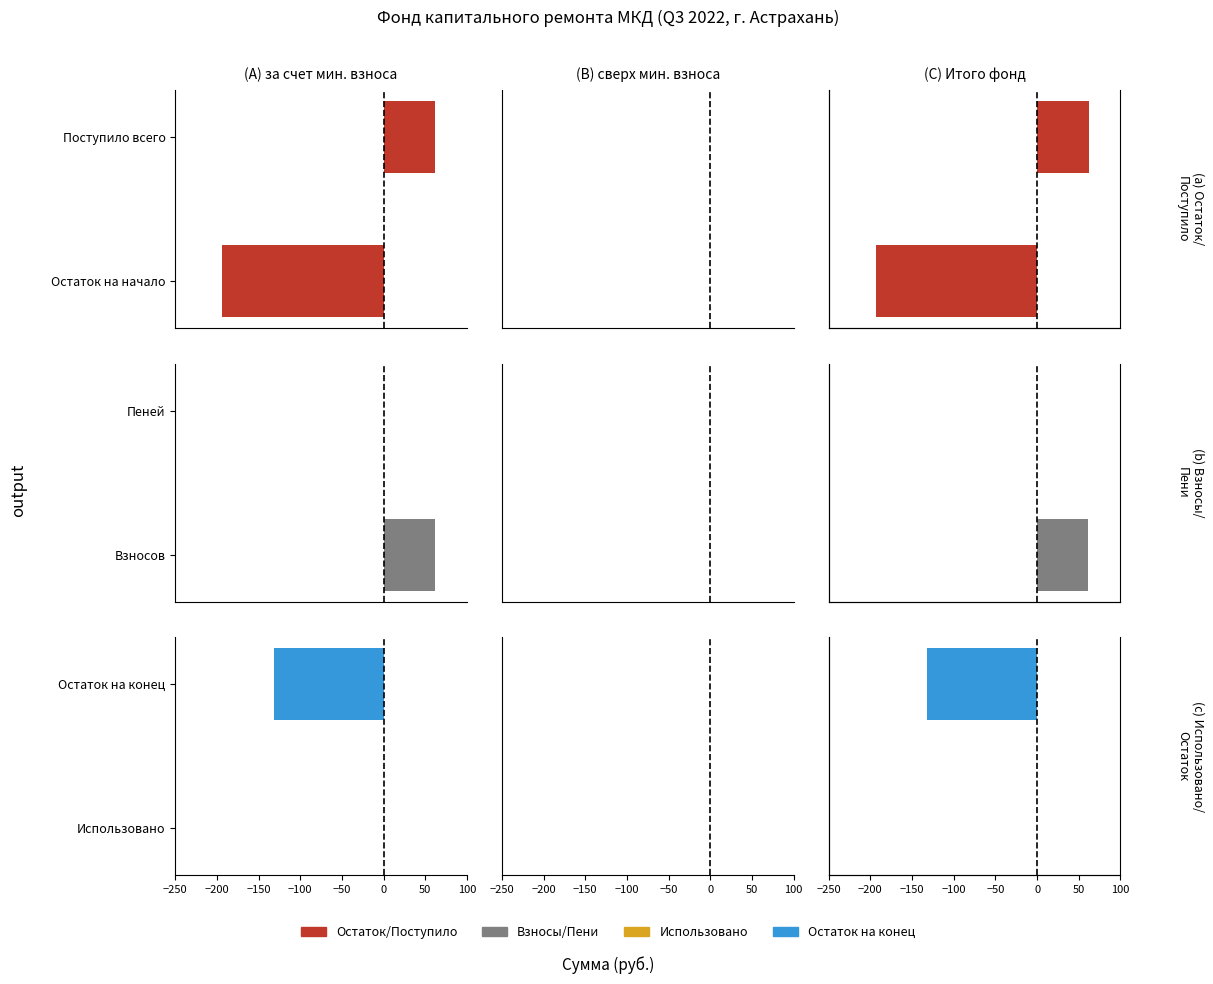

True or false: за счет минимального взноса has a value of -222.6 at Остаток на конец.

False